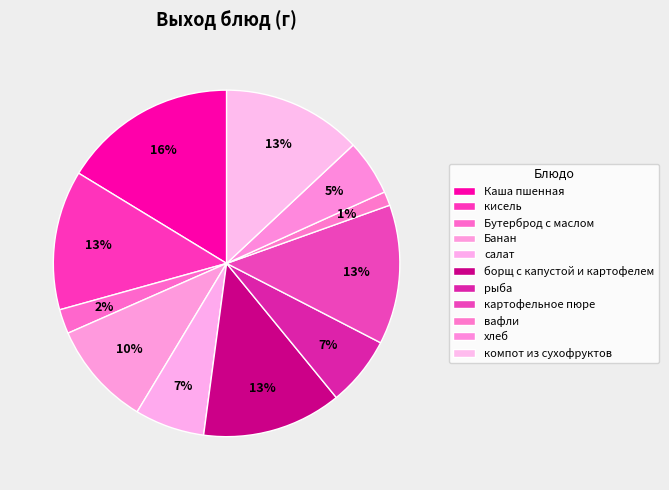

Which slice is the largest?

Каша пшенная